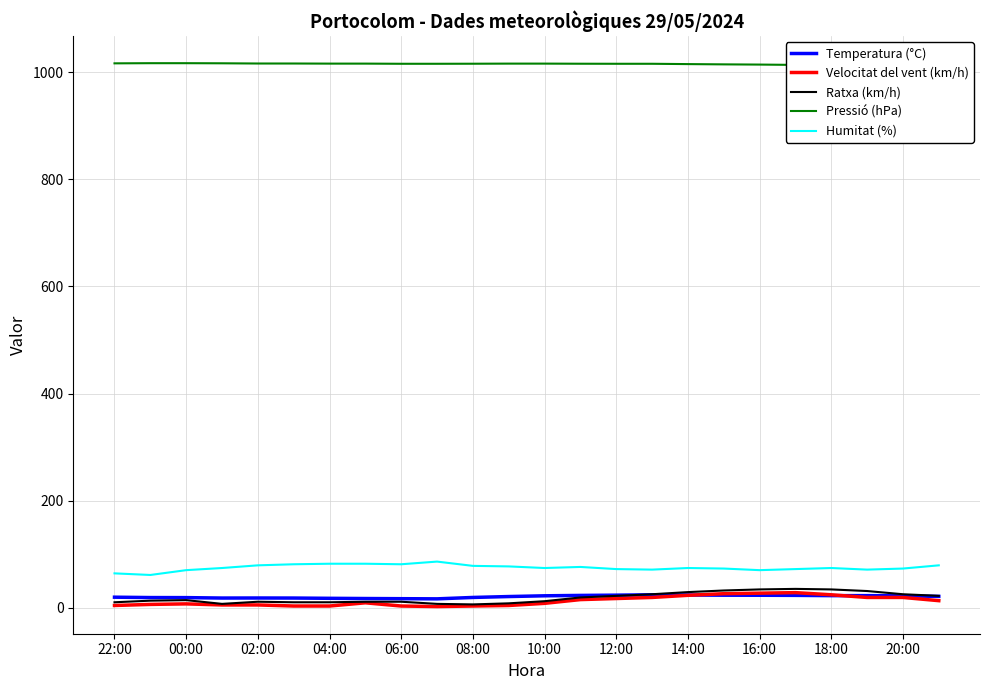

How many distinct data groups are displayed?

5